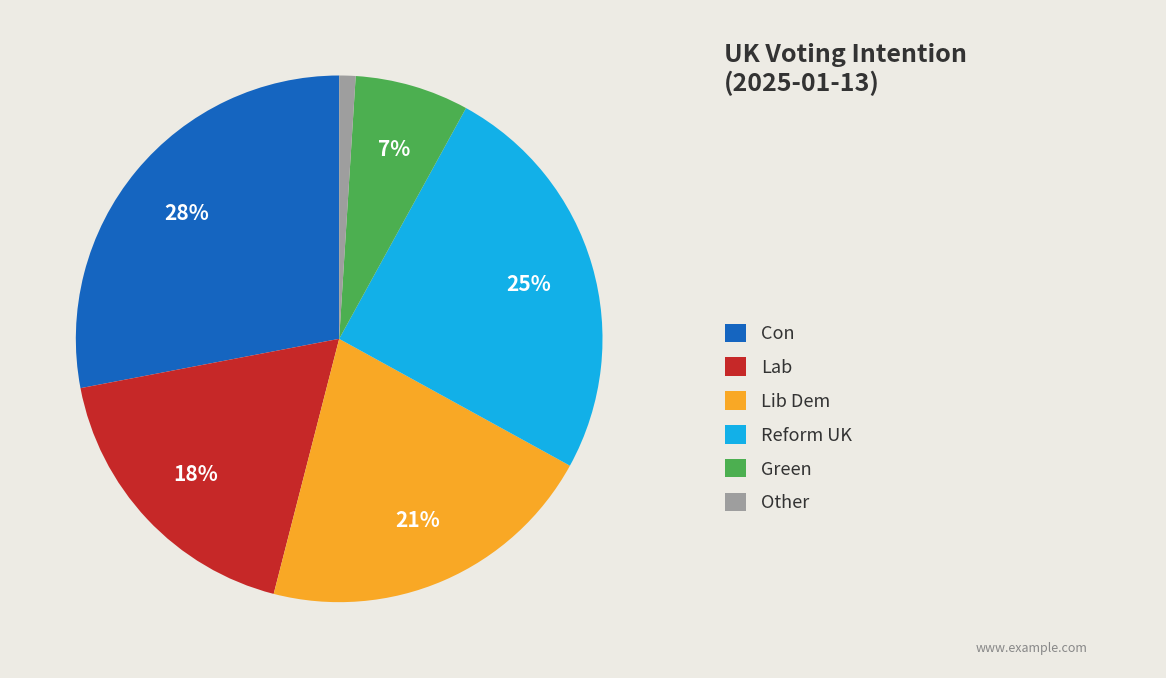

Count the number of slices in the pie.

6